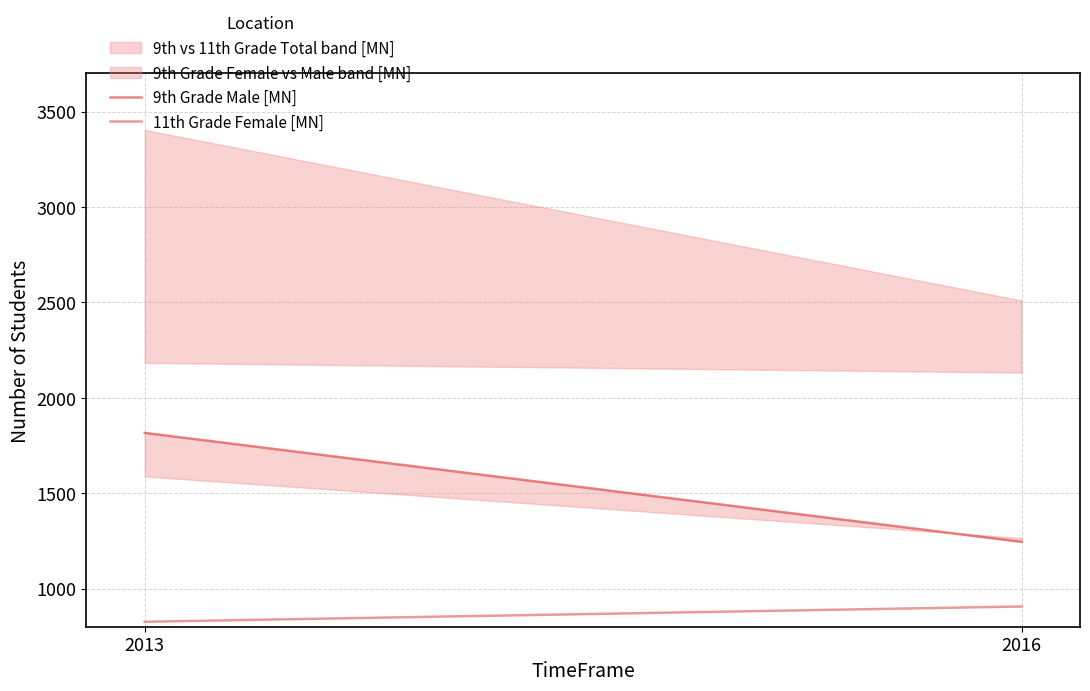

Rank the categories by 9th Grade Male [MN] value from lowest to highest.

2016, 2013